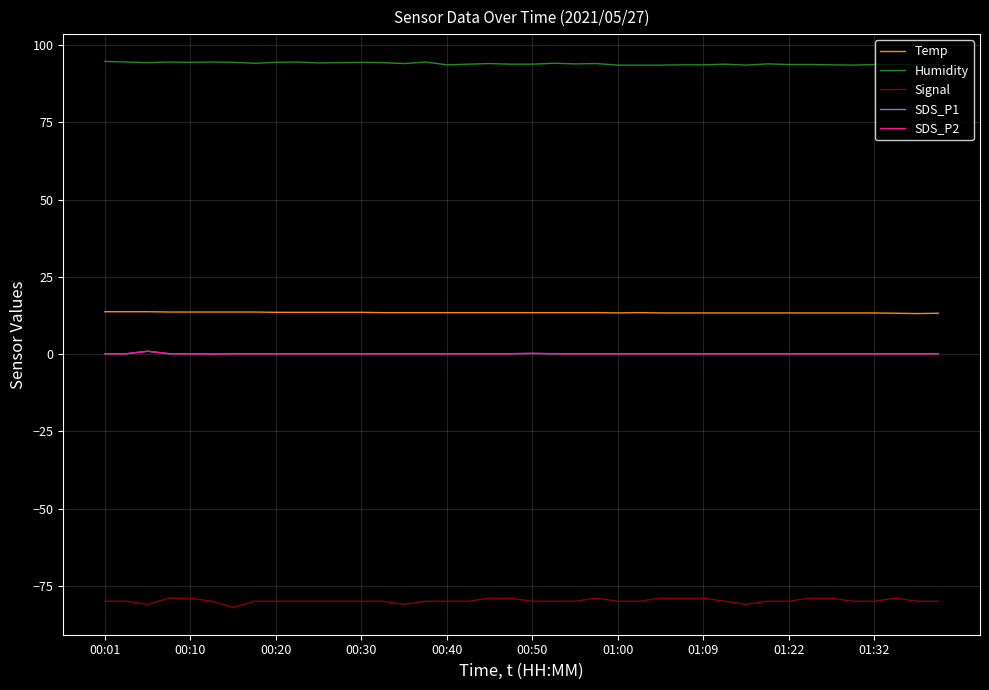

True or false: SDS_P1 and Humidity intersect in this chart.

False